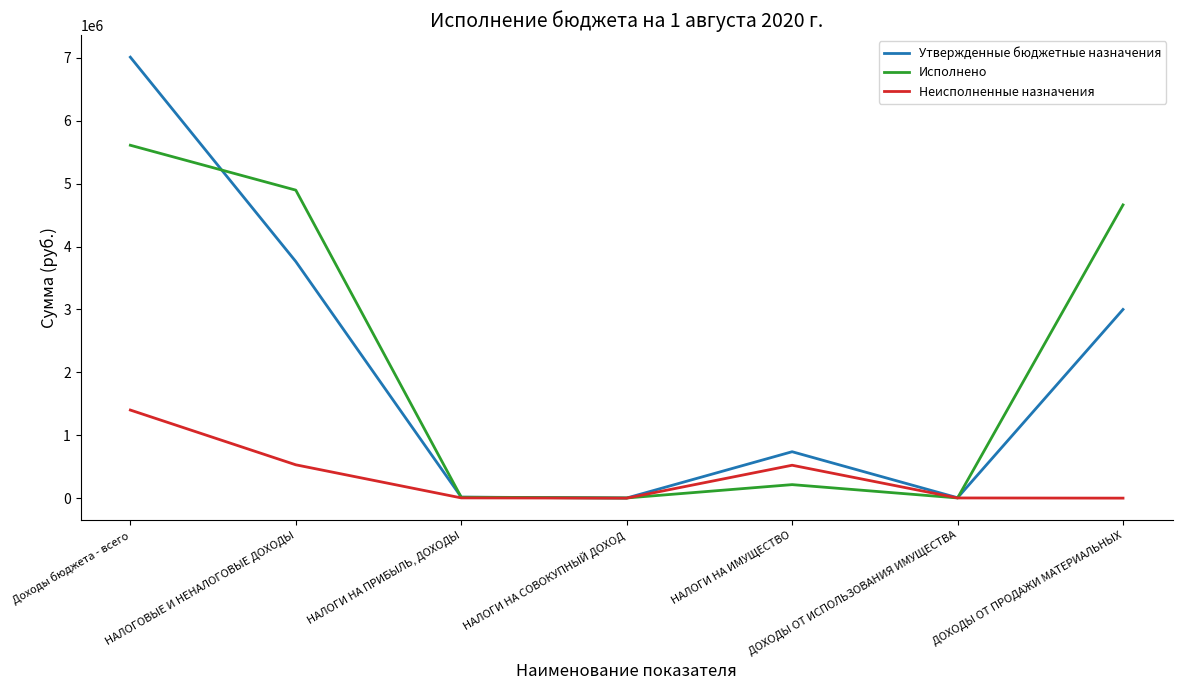

List the series in order of their peak value, lowest first.

Неисполненные назначения, Исполнено, Утвержденные бюджетные назначения